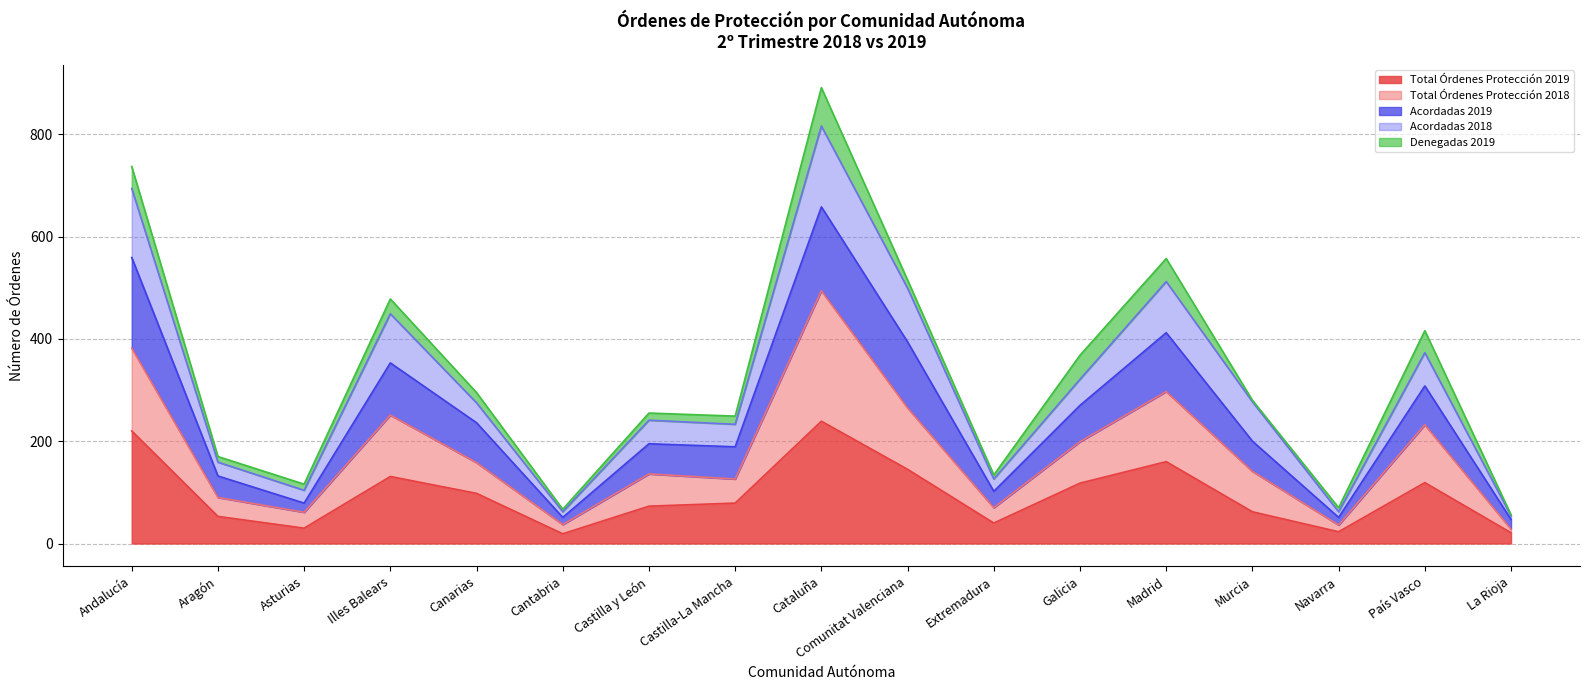

At which category is the sum across all series the highest?

Cataluña